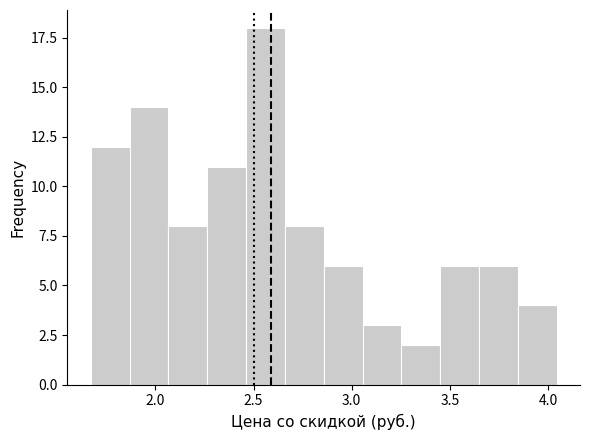

Read against the x-axis, roughly where is the centre of the tallest bar?

2.55